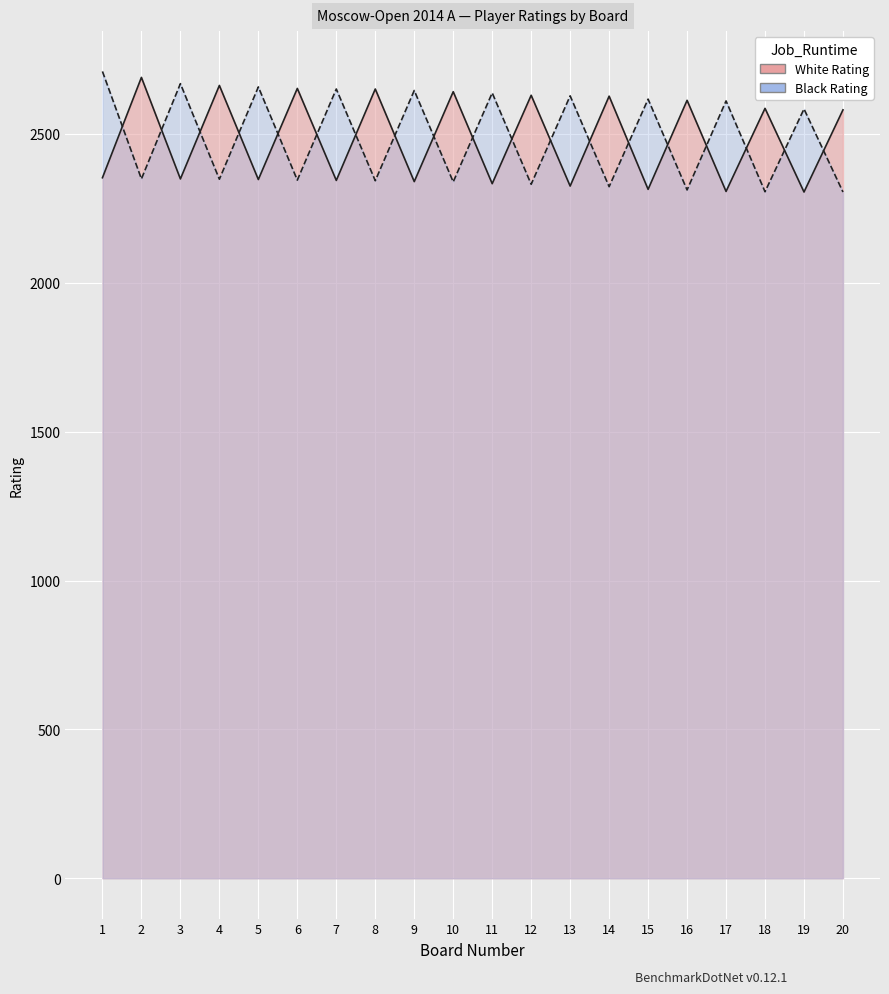

Reading left to right, what are all the values shown in this chart?

White Rating: 1=2353	2=2690	3=2349	4=2663	5=2347	6=2653	7=2344	8=2651	9=2340	10=2642	11=2333	12=2630	13=2325	14=2627	15=2314	16=2613	17=2307	18=2586	19=2305	20=2581
Black Rating: 1=2710	2=2349	3=2669	4=2348	5=2658	6=2345	7=2651	8=2343	9=2646	10=2339	11=2638	12=2331	13=2628	14=2323	15=2617	16=2312	17=2611	18=2306	19=2584	20=2305